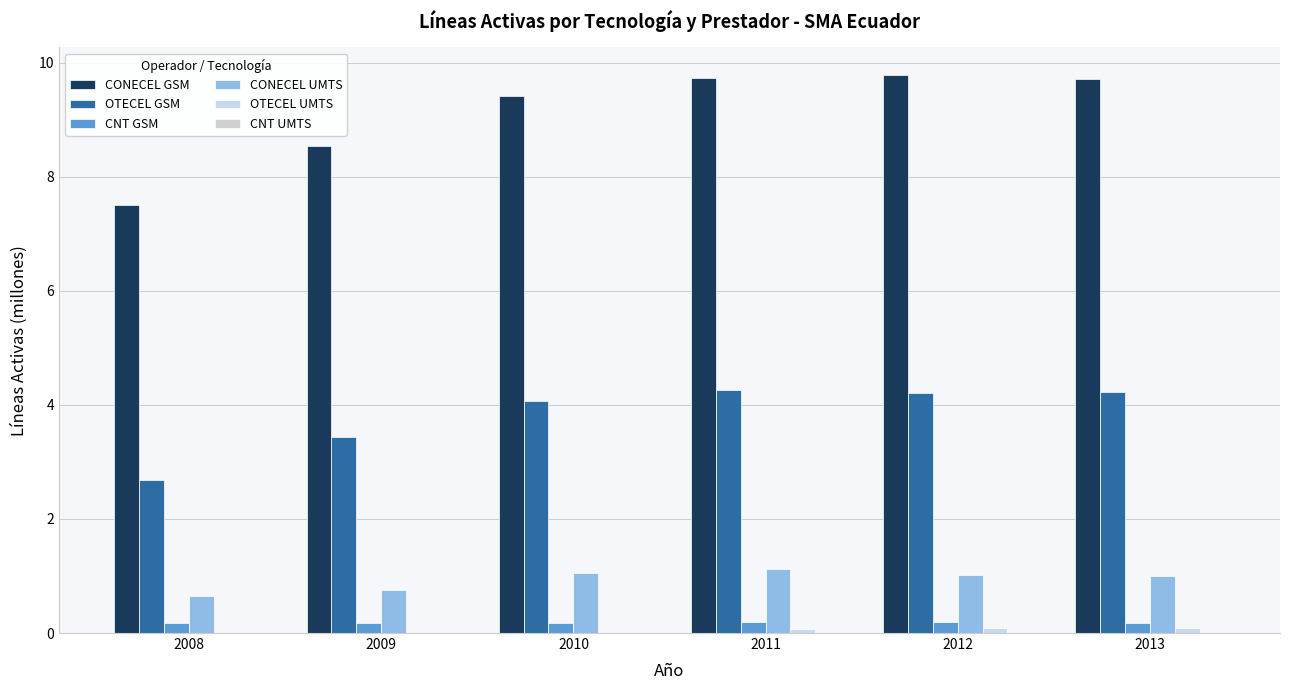

At which category is the sum across all series the highest?

2011